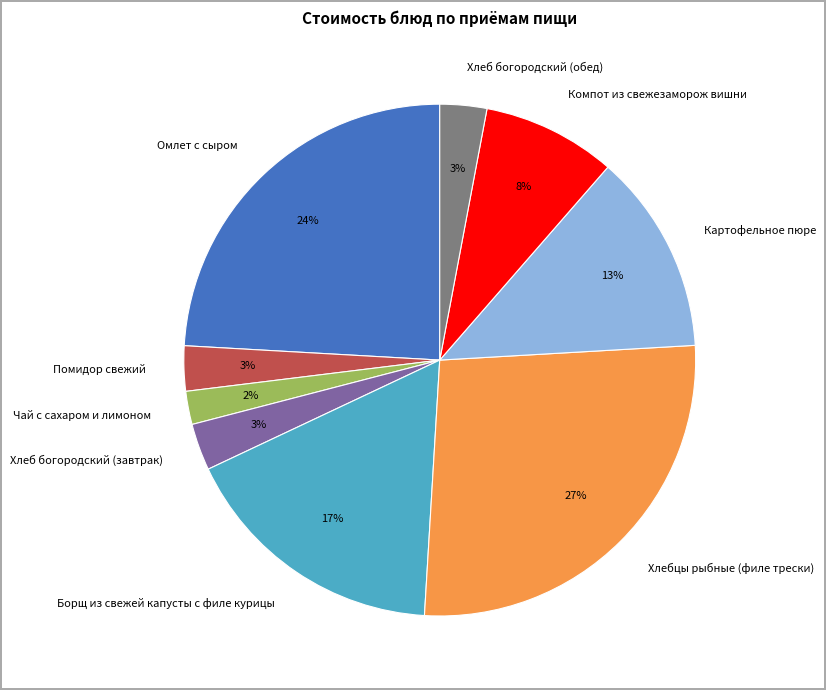

To the nearest percent, what portion does Омлет с сыром represent?

24%